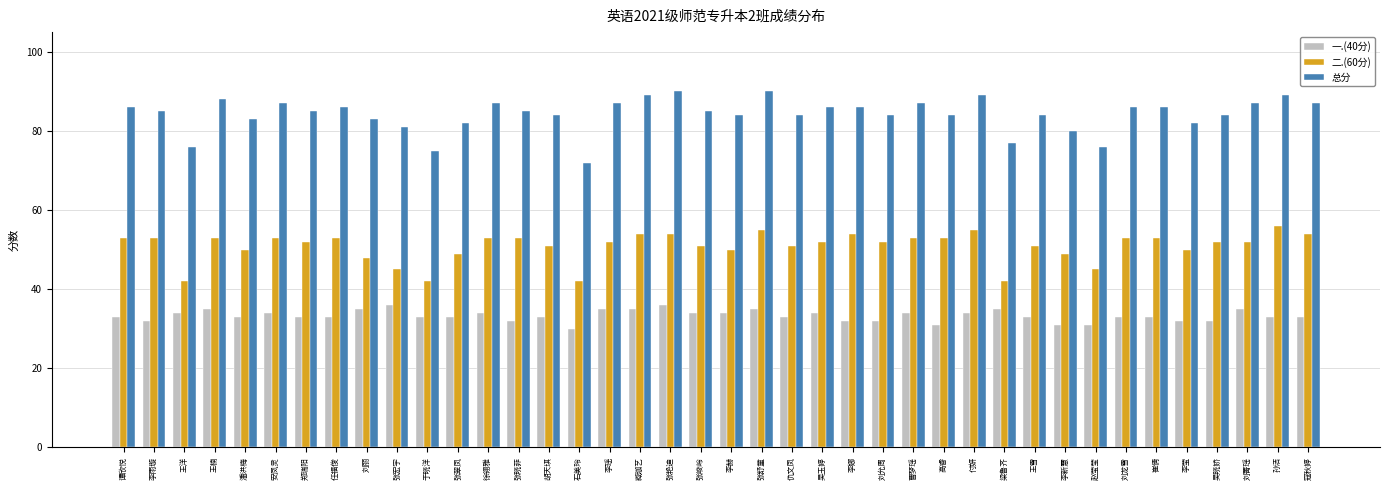

At how many categories does at least one series exceed 70?

40